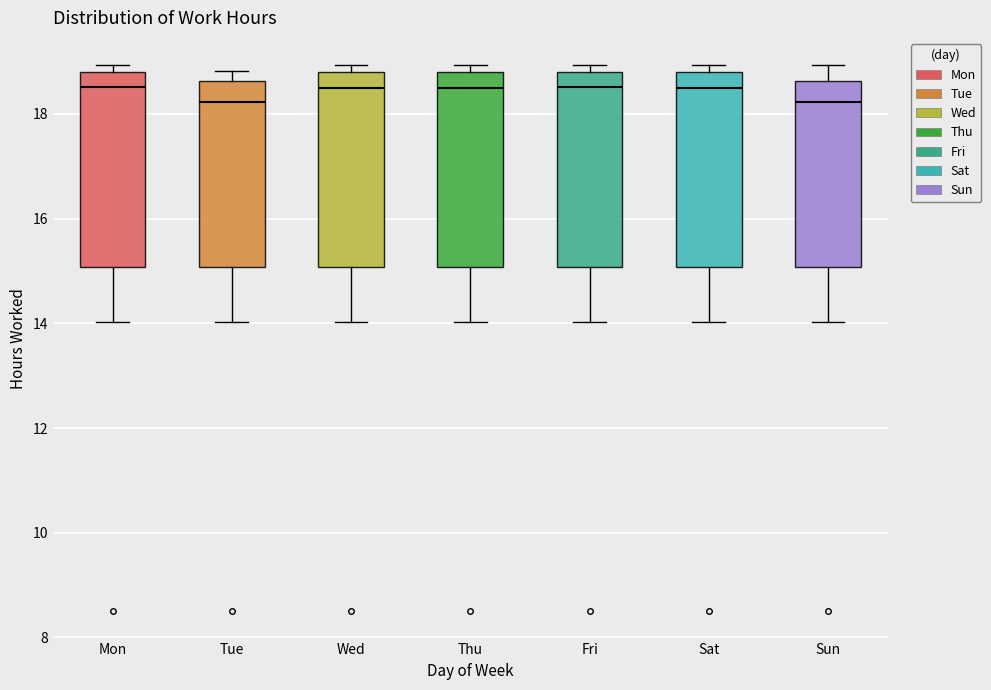

Reading left to right, transcribe this box plot: for each box, give where its median line is, the range the box spans, and where its two whiskers end, as read against the y-axis. The values are not printed on the chart, so give them approximately, as read against the axis.

Mon: median 18.6, box 15.0 to 18.8, whiskers 14.0 to 19.0
Tue: median 18.2, box 15.0 to 18.6, whiskers 14.0 to 18.8
Wed: median 18.6, box 15.0 to 18.8, whiskers 14.0 to 19.0
Thu: median 18.6, box 15.0 to 18.8, whiskers 14.0 to 19.0
Fri: median 18.6, box 15.0 to 18.8, whiskers 14.0 to 19.0
Sat: median 18.6, box 15.0 to 18.8, whiskers 14.0 to 19.0
Sun: median 18.2, box 15.0 to 18.6, whiskers 14.0 to 19.0